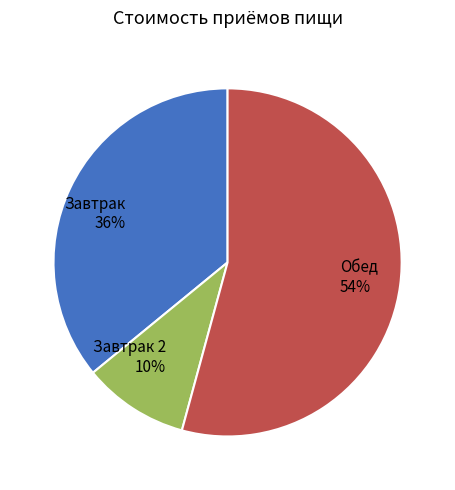

Does Завтрак represent more than half of the total?

No